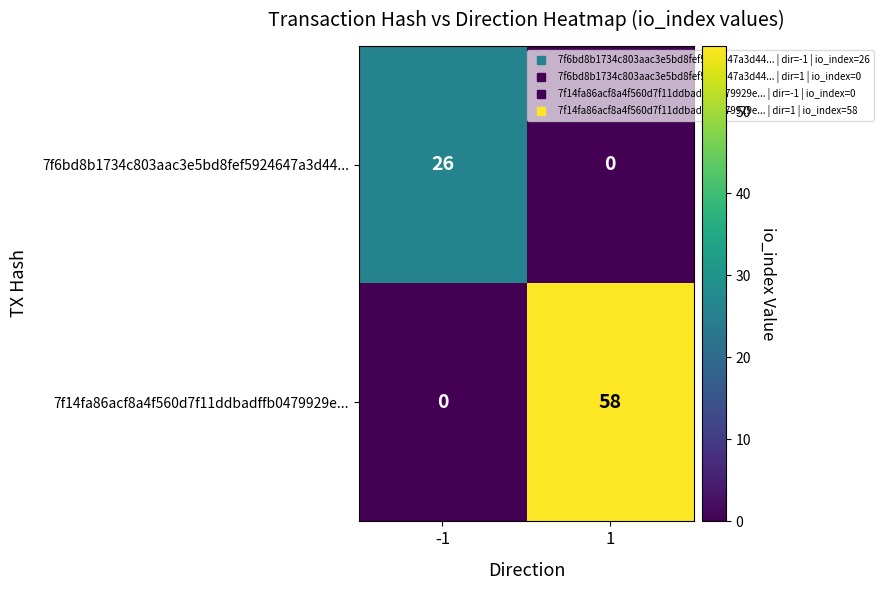

What is the highest value of the 7f14fa86acf8a4f560d7f11ddbadffb0479929e... series?

58